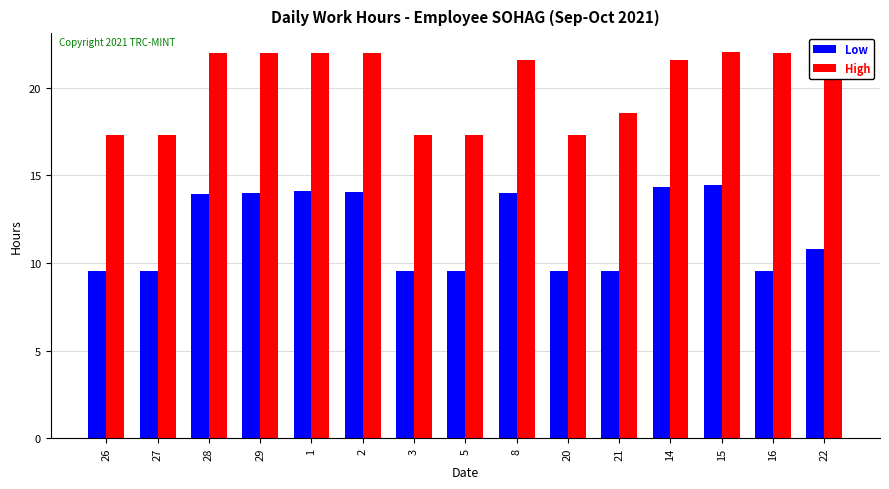

What are all the series names shown in the legend?

Low, High